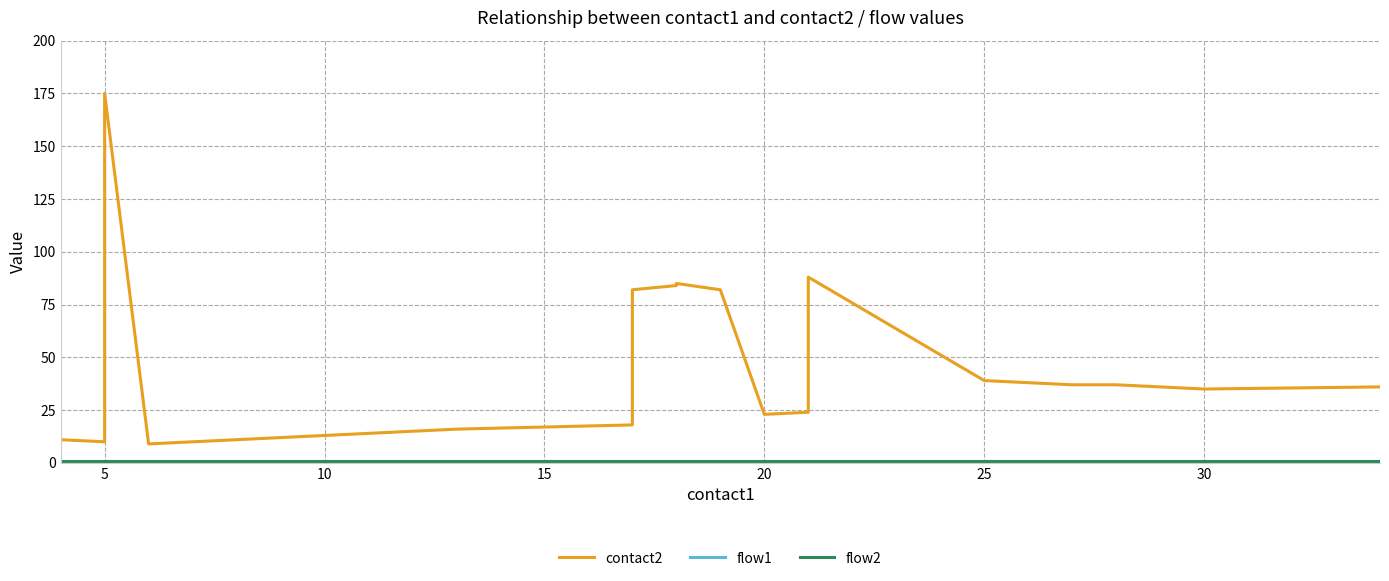

What is the difference between the maximum and second lowest values in the contact2 series?

165